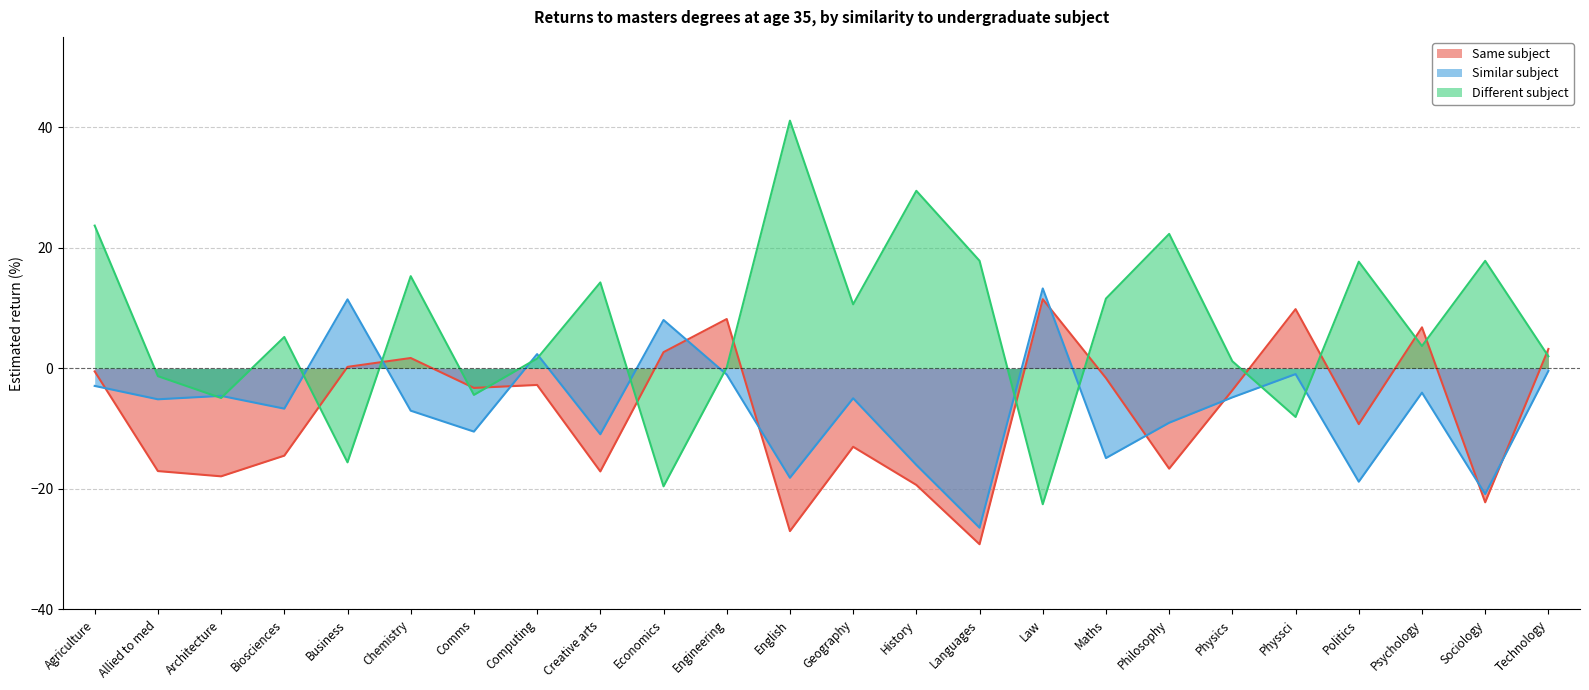

Between which two adjacent categories do Similar subject and Different subject first intersect?

Allied to med and Architecture